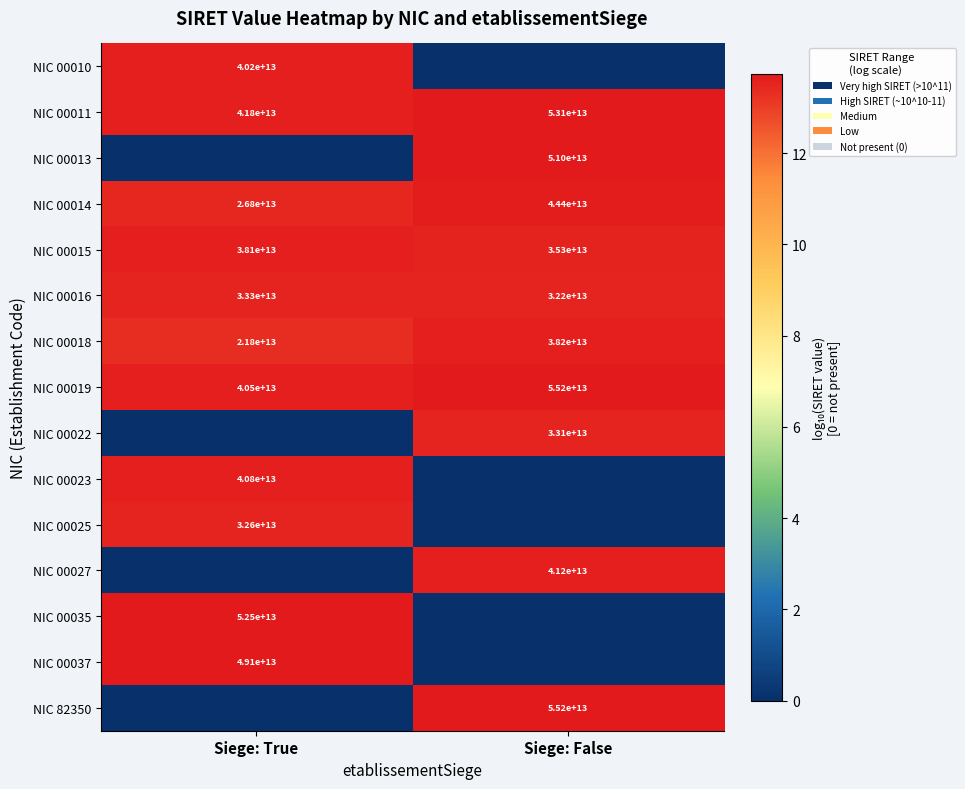

Where is NIC 00019 nearest to the value 47850000000000?

Siege: True